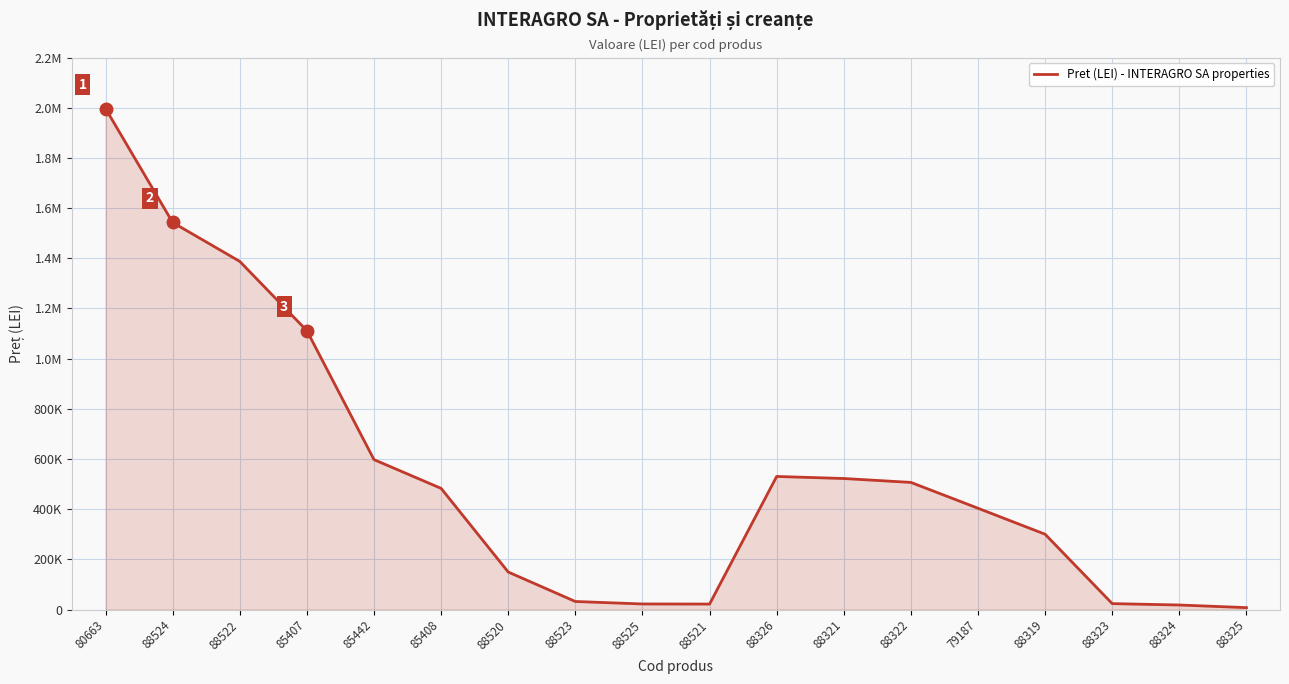

The chart shows a value of 458556 at 88319. True or false?

False